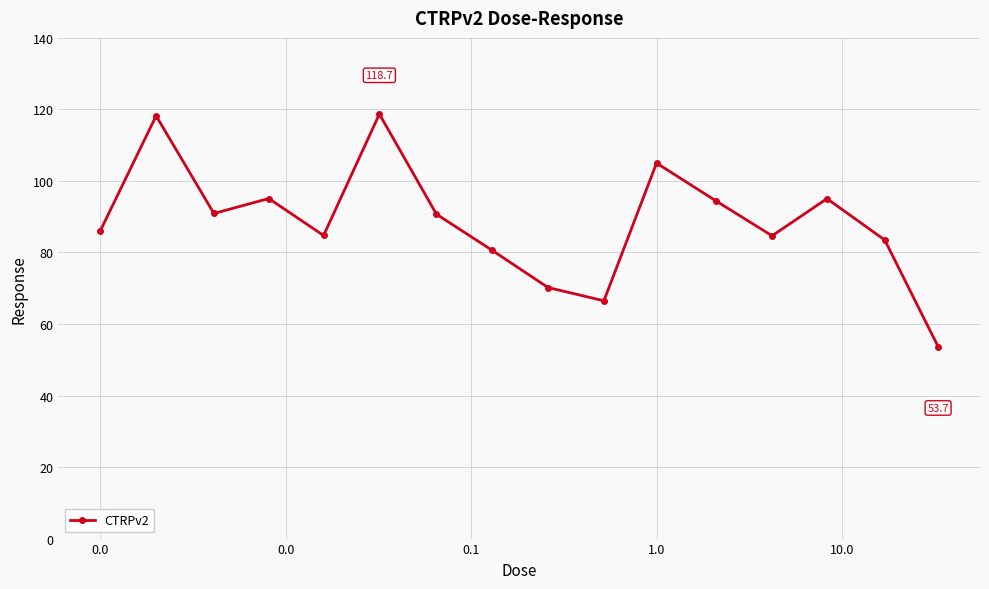

What is the minimum value shown in the chart?

53.7